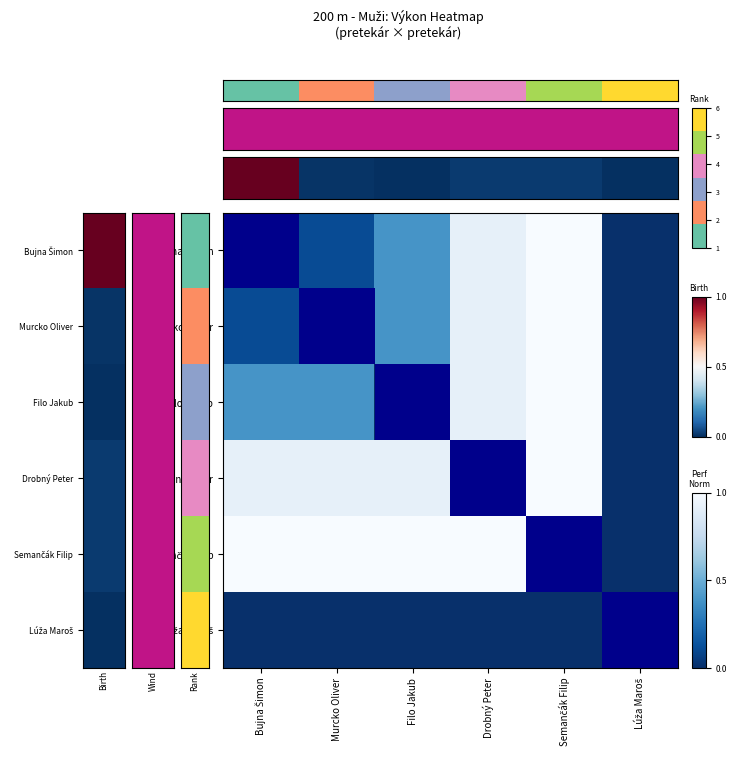

What is the greatest value displayed?

24.9